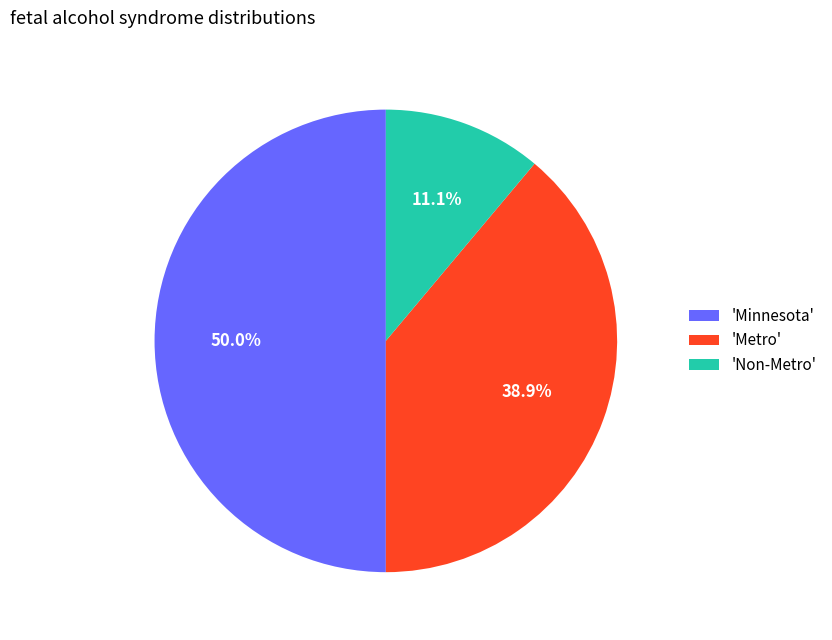

What is the largest slice in the pie chart?

'Minnesota'